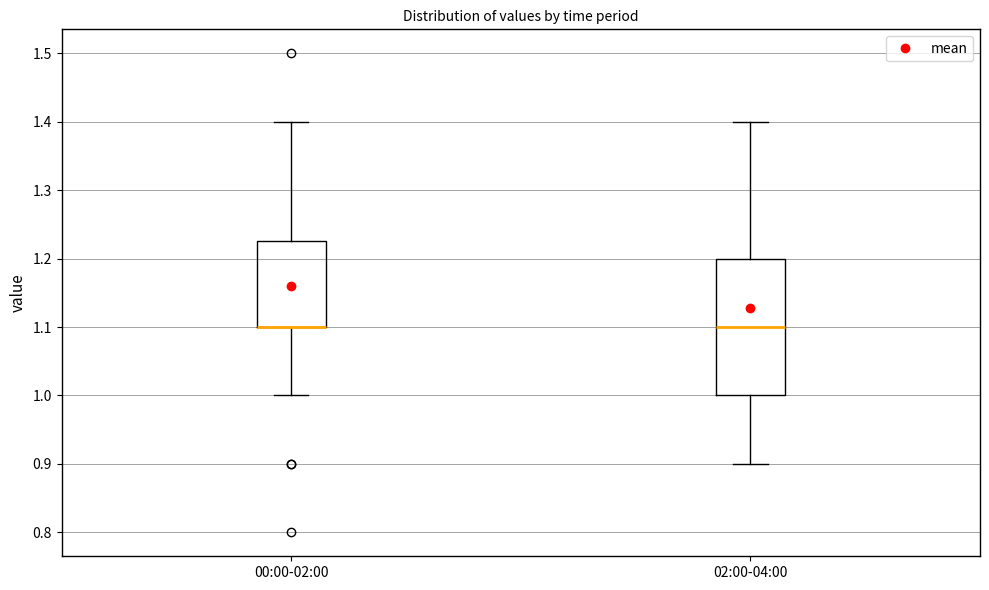

Reading left to right, transcribe this box plot: for each box, give where its median line is, the range the box spans, and where its two whiskers end, as read against the y-axis. The values are not printed on the chart, so give them approximately, as read against the axis.

00:00-02:00: median 1.10 (drawn on the box's lower edge), box 1.10 to 1.23, whiskers 1.00 to 1.40
02:00-04:00: median 1.10, box 1.00 to 1.20, whiskers 0.90 to 1.40